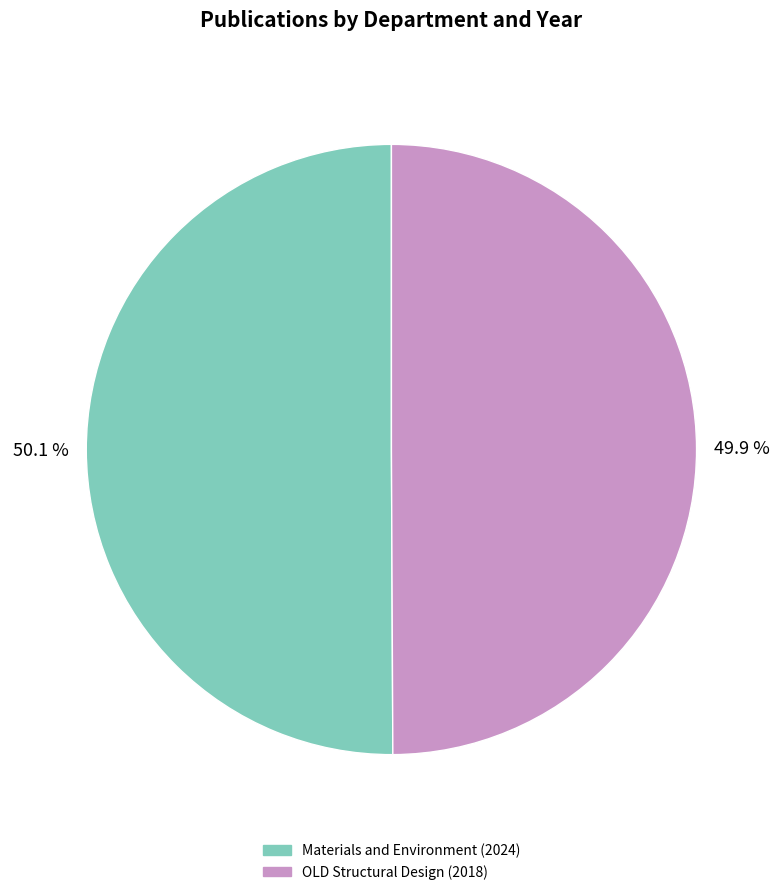

How many slices are in this pie chart?

2